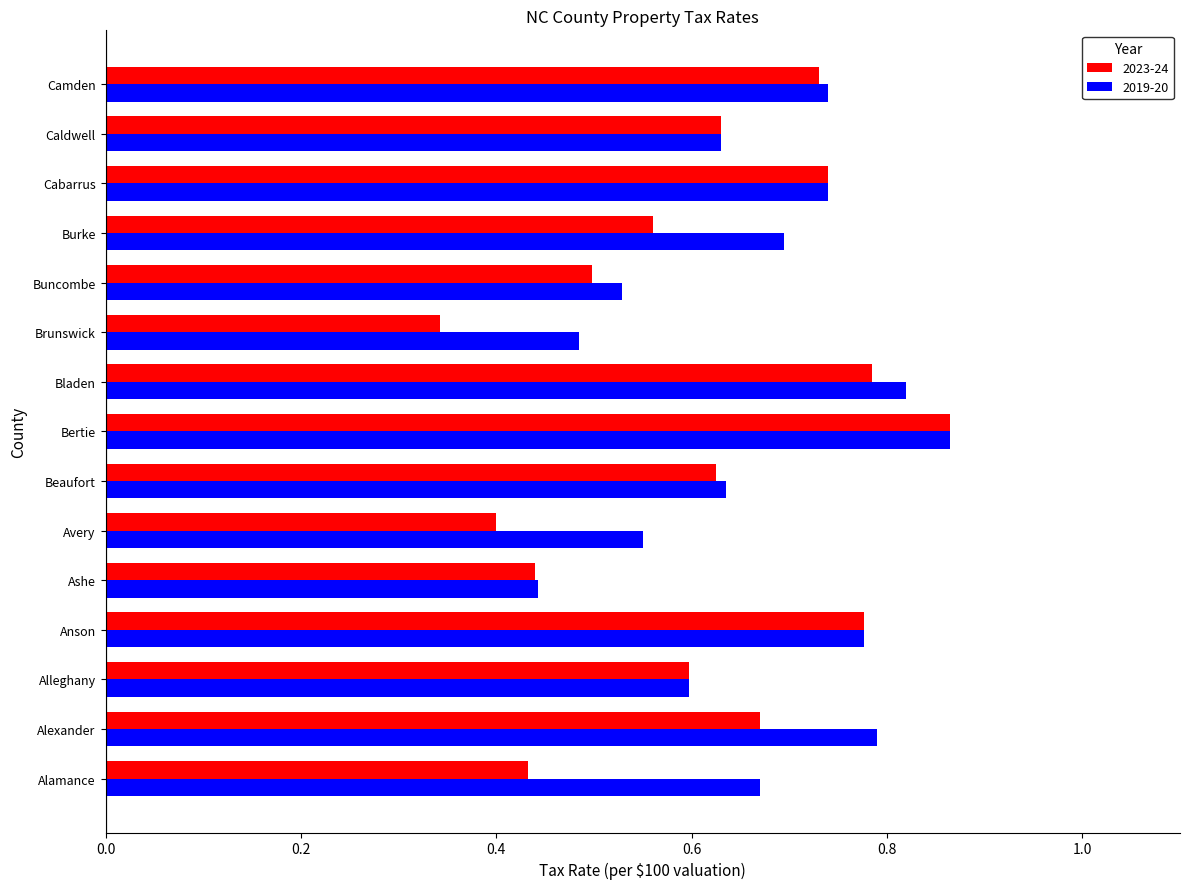

Is it true that 2019-20 equals 0.7 at Camden?

True